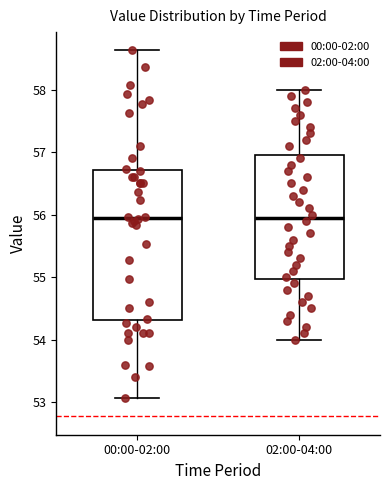

Reading left to right, read every box against the y-axis: the position of its median line, the range the box covers, and the ends of its whiskers. The values are not printed on the chart, so give them approximately, as read against the axis.

00:00-02:00: median 56.0, box 54.3 to 56.7, whiskers 53.1 to 58.6
02:00-04:00: median 56.0, box 55.0 to 57.0, whiskers 54.0 to 58.0